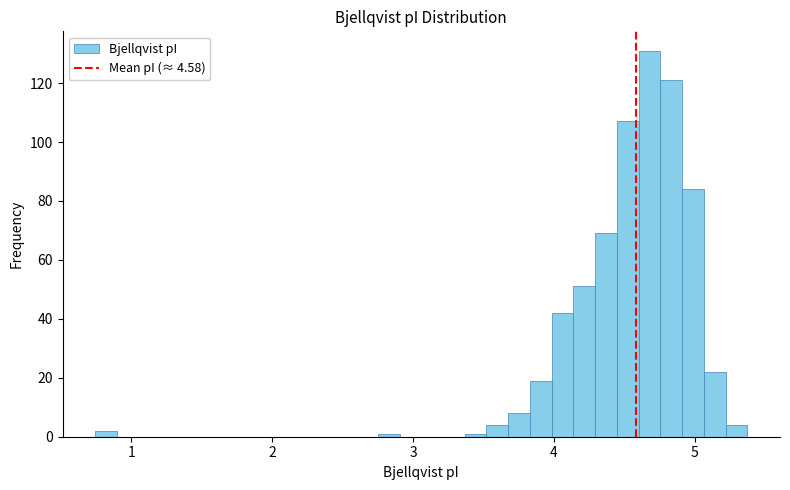

Around what value on the x-axis is the tallest bar? Give the approximate position of its centre, as read against the axis.

4.7